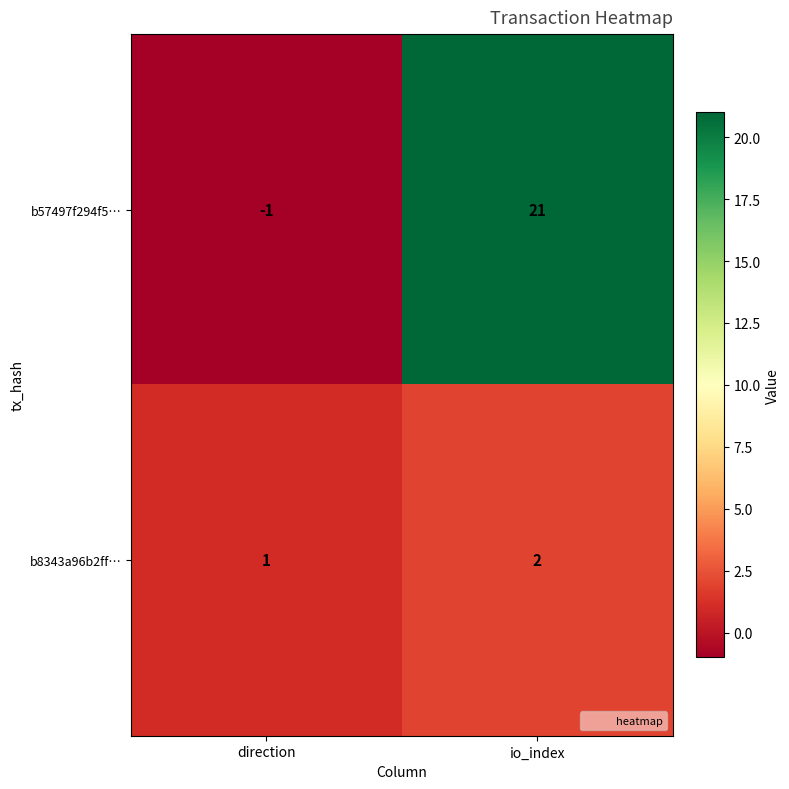

Count the number of categories in the chart.

2